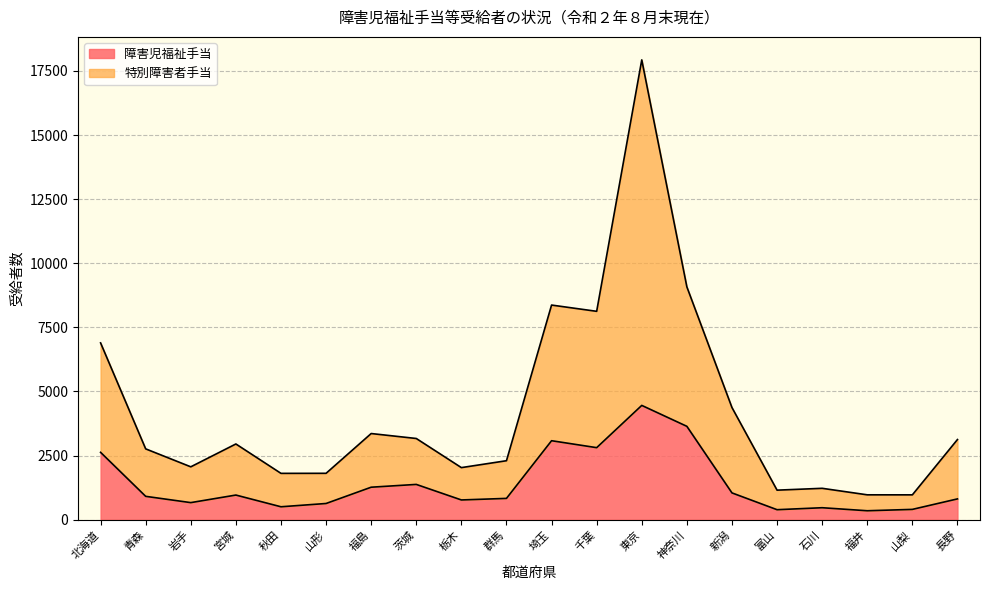

Which label corresponds to the largest value in the chart?

東京